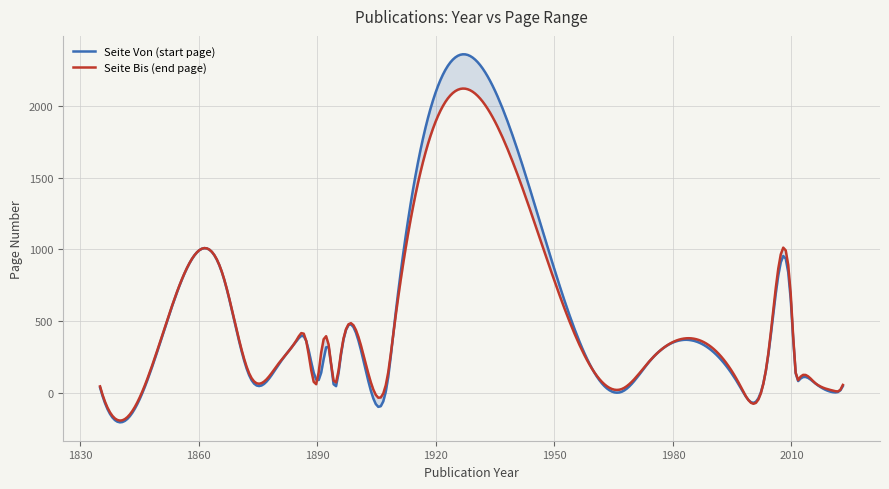

What is the spread (max minus min) of values at 5?

2020